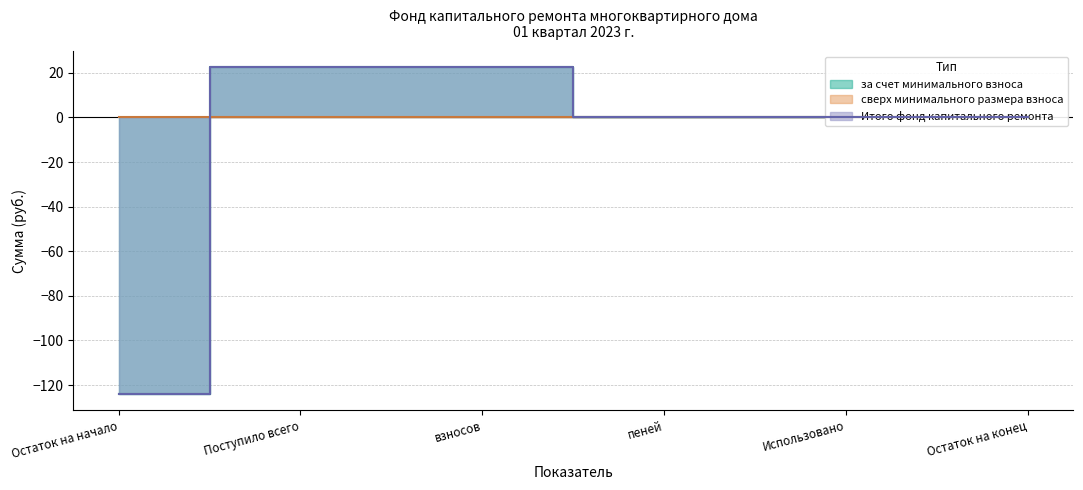

True or false: за счет минимального взноса and Итого фонд капитального ремонта cross at least once.

False